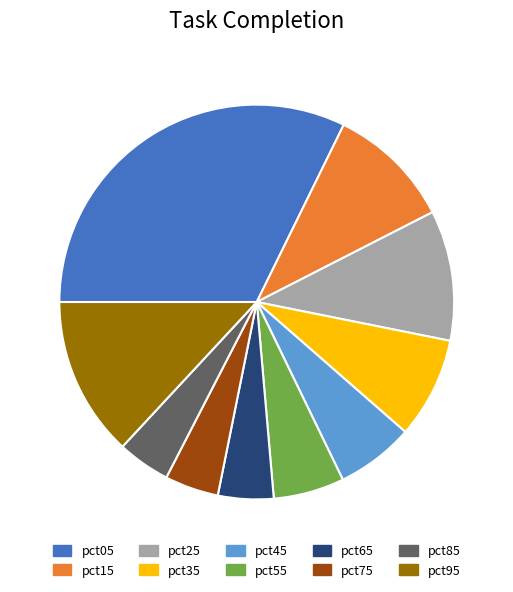

Is the sum of pct15 and pct05 greater than half?

No